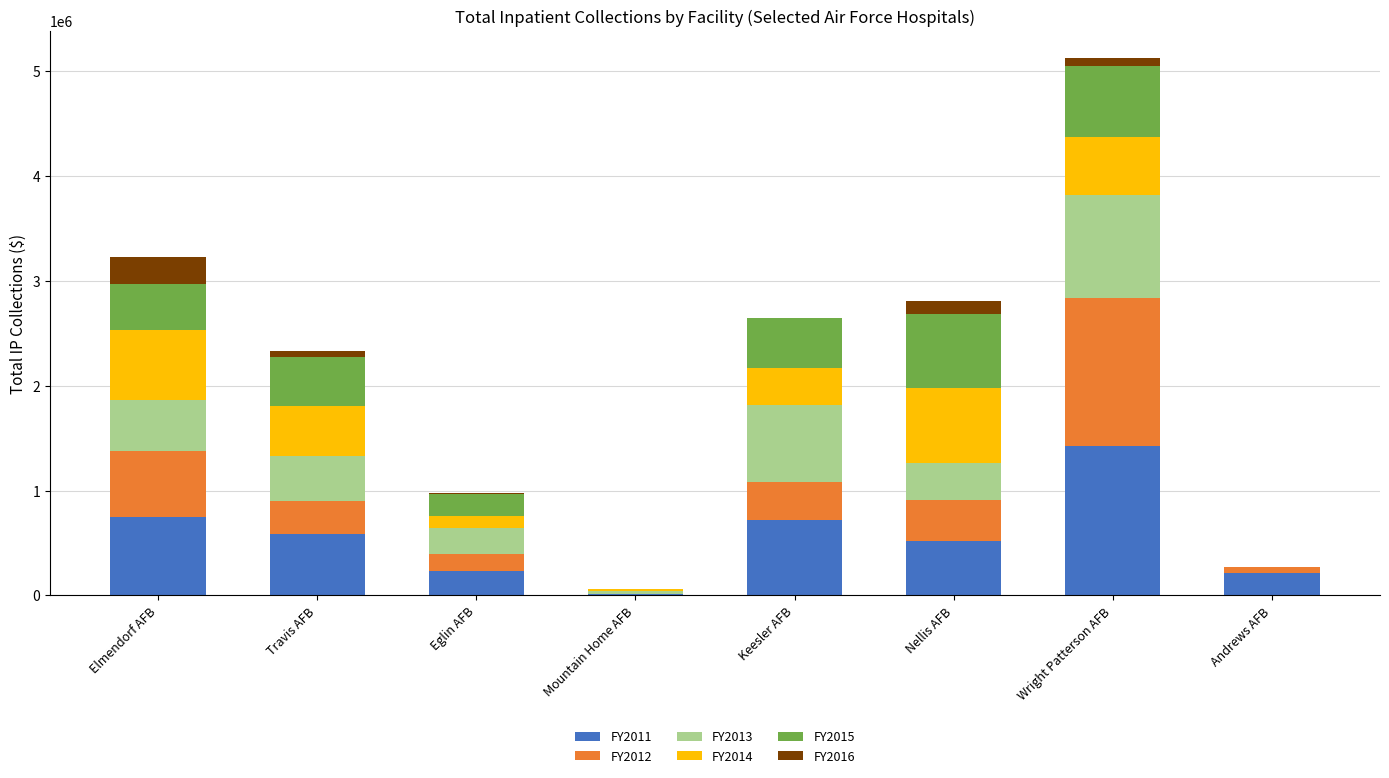

Are the bars horizontal?

No